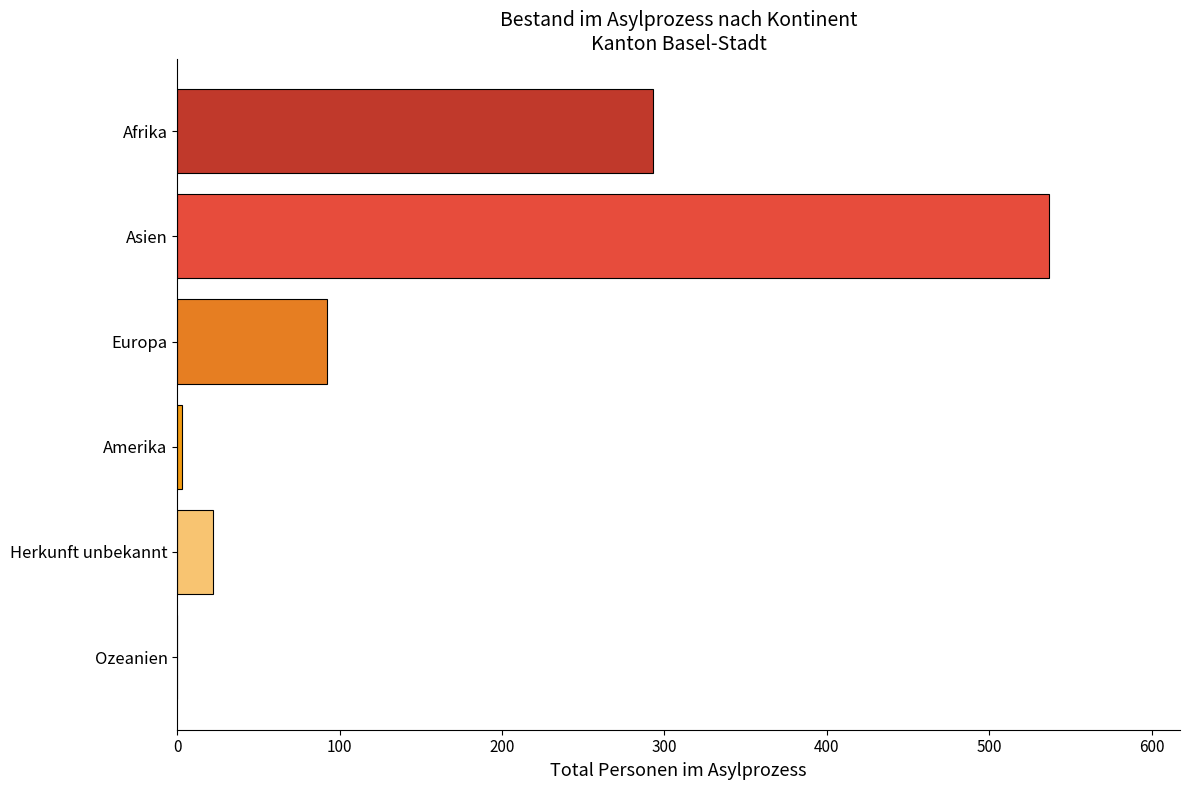

The value at Herkunft unbekannt is 13. True or false?

False